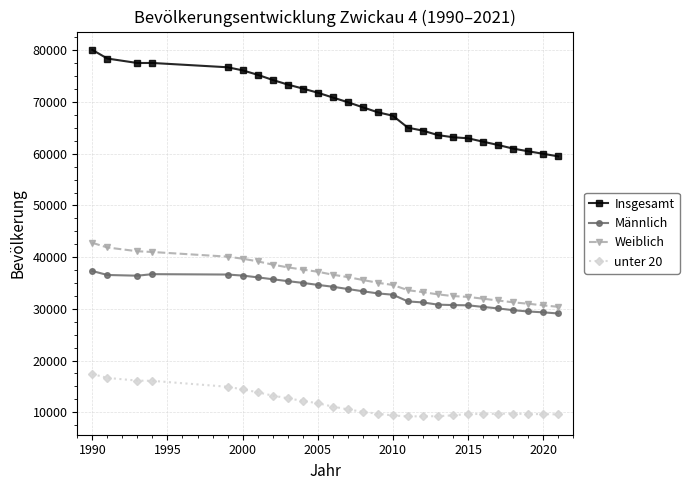

Count the number of data series in this chart.

4